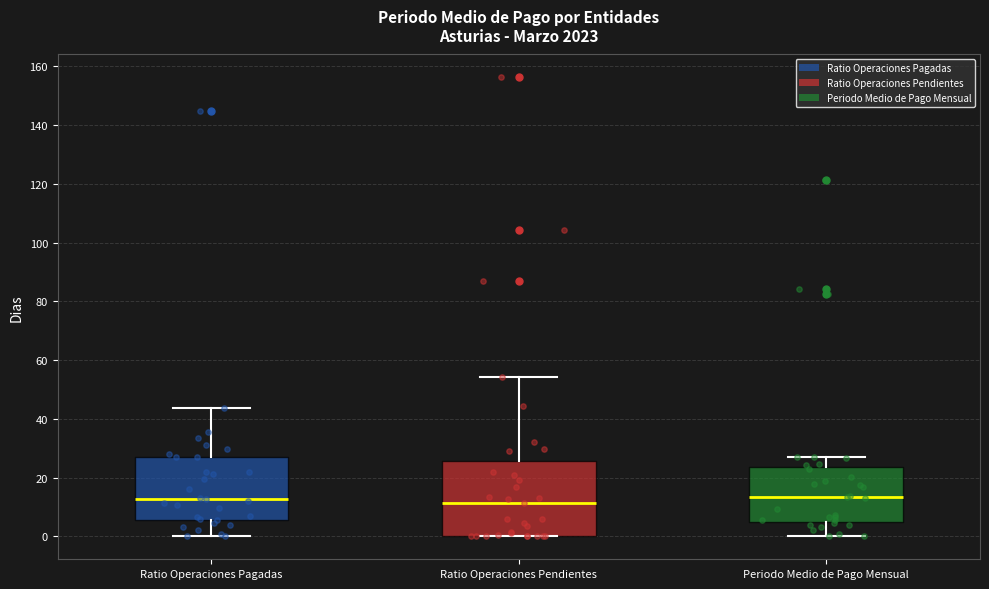

Reading left to right, read every box against the y-axis: the position of its median line, the range the box covers, and the ends of its whiskers. The values are not printed on the chart, so give them approximately, as read against the axis.

Ratio Operaciones Pagadas: median 12, box 6 to 28, whiskers 0 to 44
Ratio Operaciones Pendientes: median 12, box 0 to 26, whiskers 0 to 54
Periodo Medio de Pago Mensual: median 14, box 4 to 24, whiskers 0 to 28